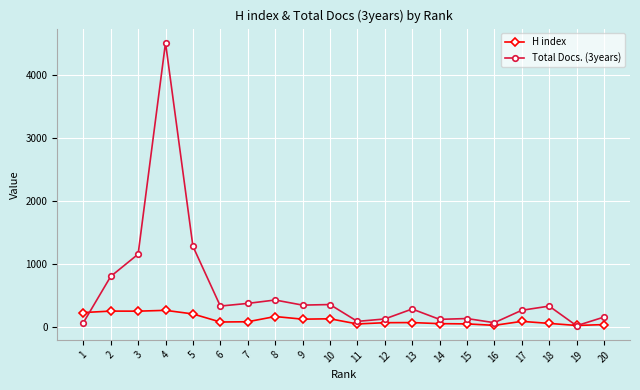

Which series has the widest spread of values?

Total Docs. (3years)